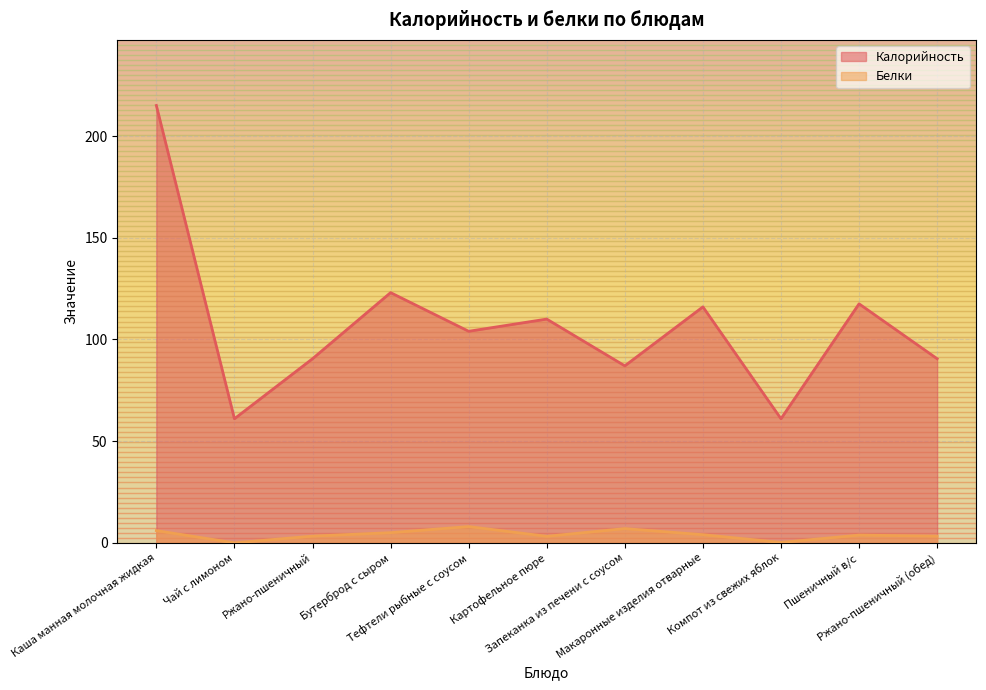

What is the difference between the Белки values at Тефтели рыбные с соусом and Макаронные изделия отварные?

4.0